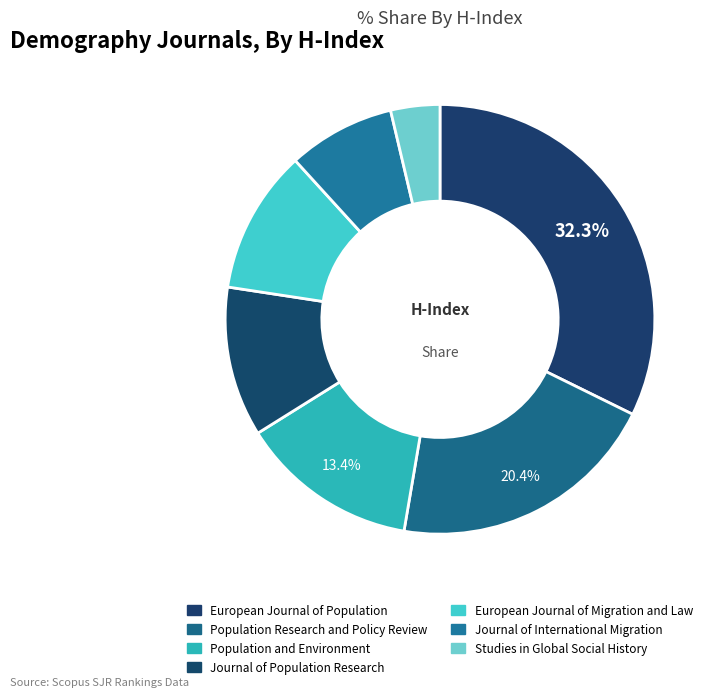

Which category has the biggest portion of the pie?

European Journal of Population